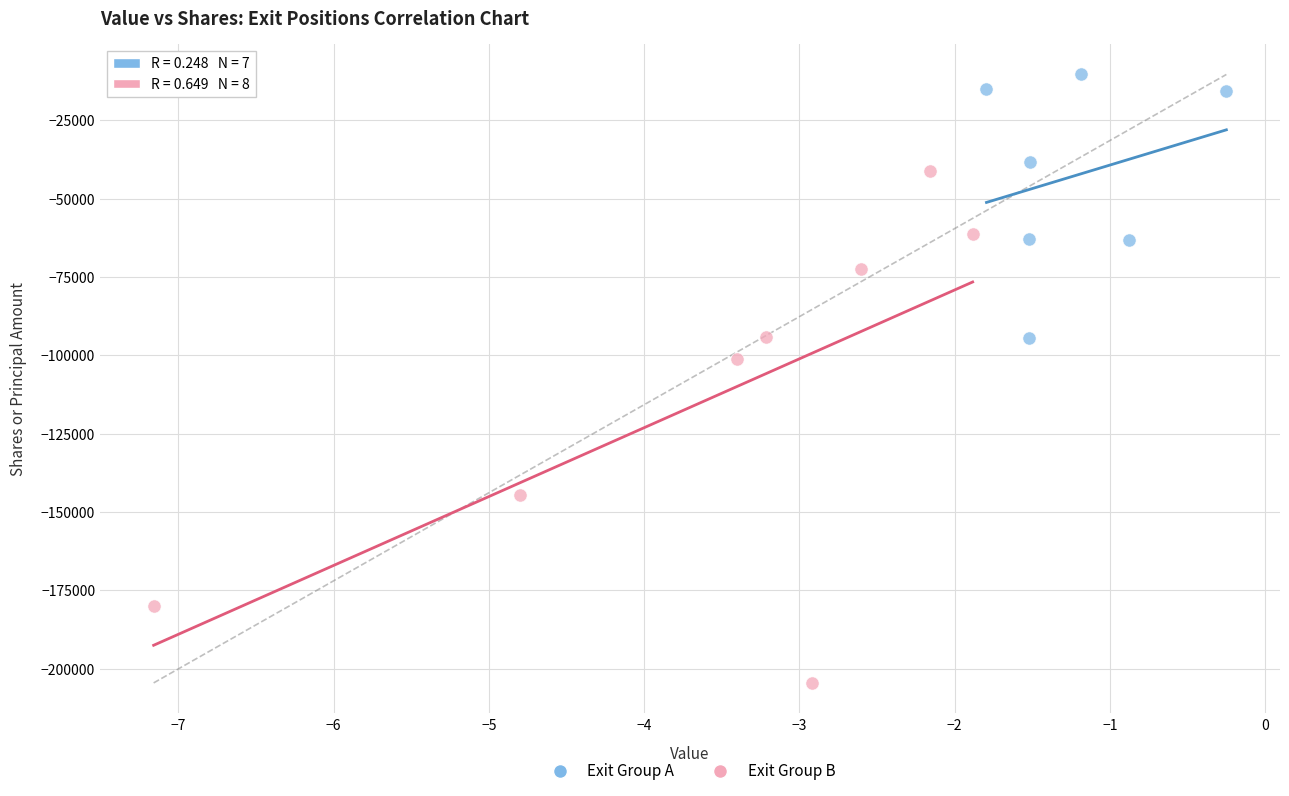

Which series has the widest spread of Y values?

Exit Group B